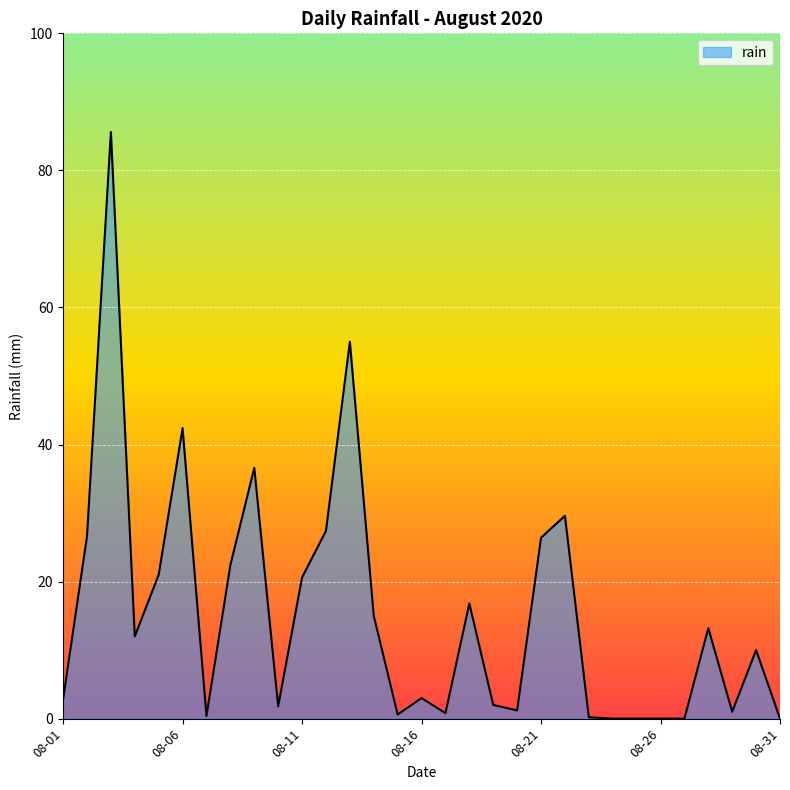

Rank the categories by value from lowest to highest.

2020-08-24, 2020-08-25, 2020-08-26, 2020-08-27, 2020-08-31, 2020-08-23, 2020-08-07, 2020-08-15, 2020-08-17, 2020-08-29, 2020-08-20, 2020-08-10, 2020-08-19, 2020-08-01, 2020-08-16, 2020-08-30, 2020-08-04, 2020-08-28, 2020-08-14, 2020-08-18, 2020-08-11, 2020-08-05, 2020-08-08, 2020-08-21, 2020-08-02, 2020-08-12, 2020-08-22, 2020-08-09, 2020-08-06, 2020-08-13, 2020-08-03